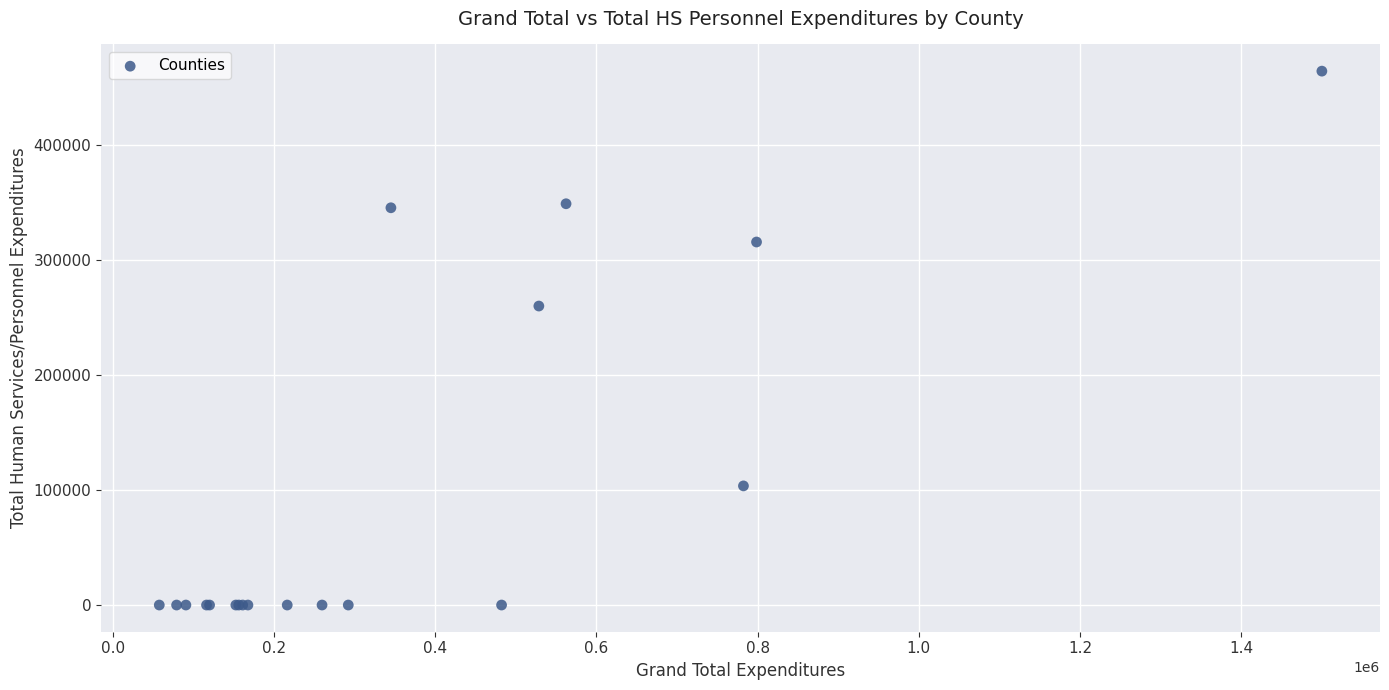

What Y value in the scatter plot is closest to 231866?

259699.4